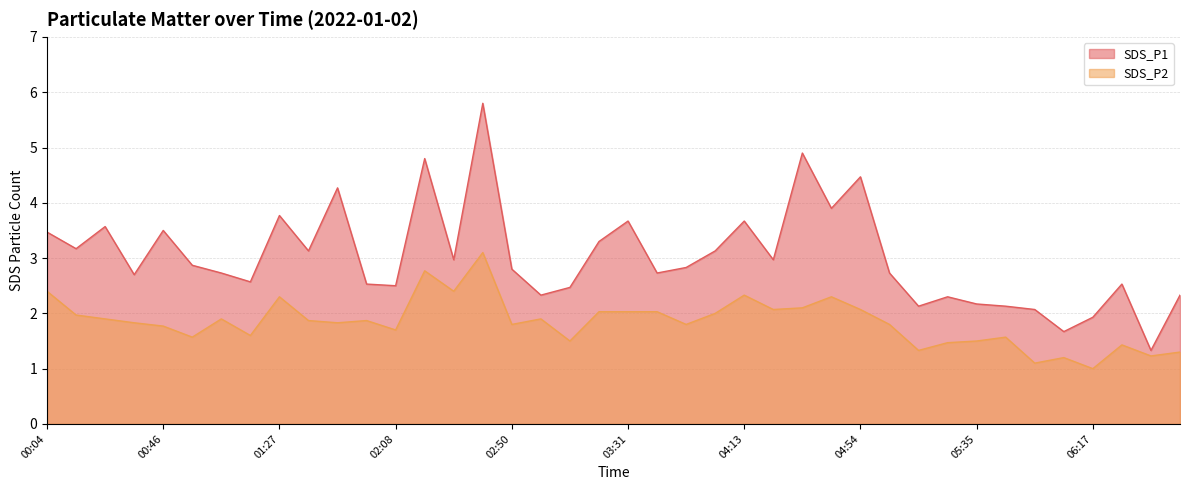

Is it true that SDS_P1 equals 4.3 at 01:48?

True